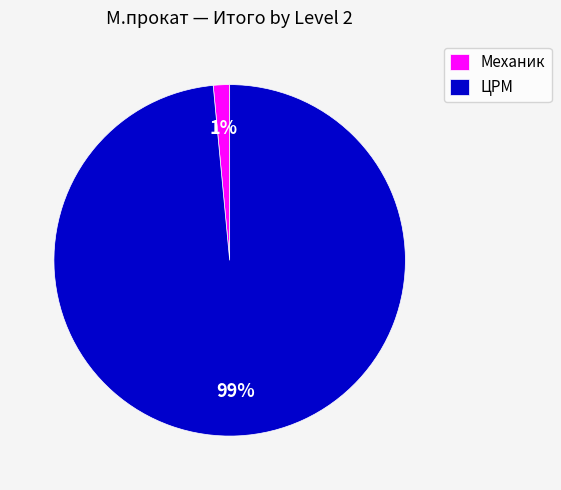

How many slices are in this pie chart?

2